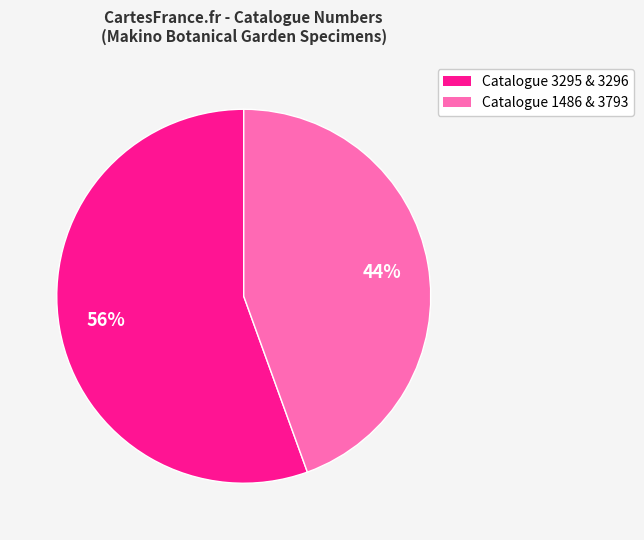

Is there any slice that represents more than half of the pie?

Yes